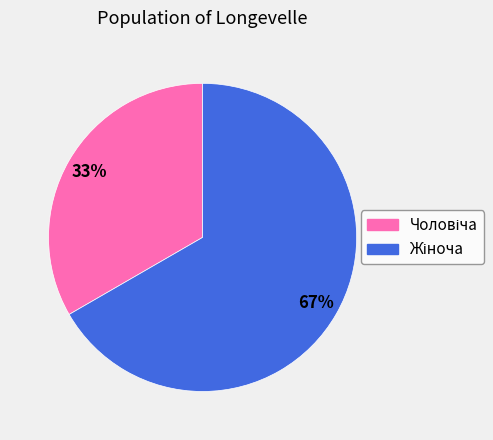

Is there a majority slice in this chart?

Yes